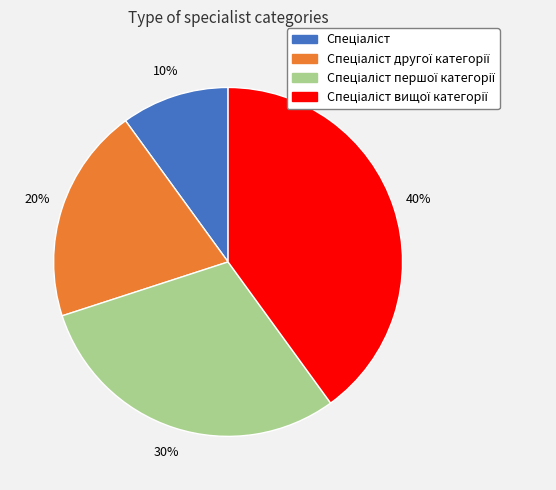

Is there any slice that represents more than half of the pie?

No